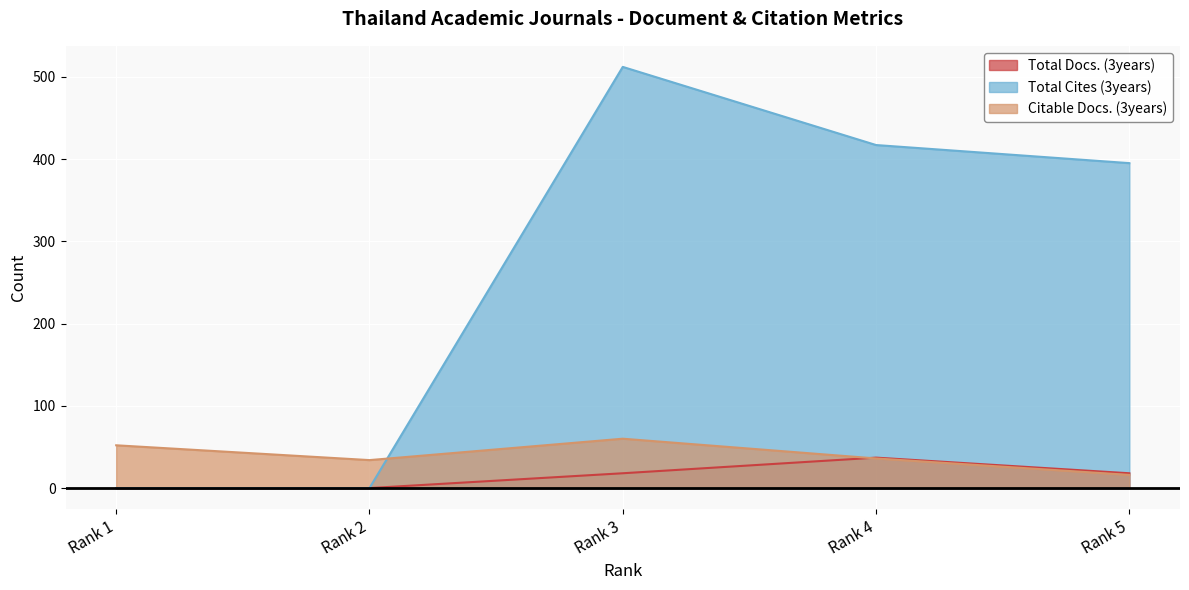

Is it true that Total Docs. (3years) equals 31 at Rank 3?

False